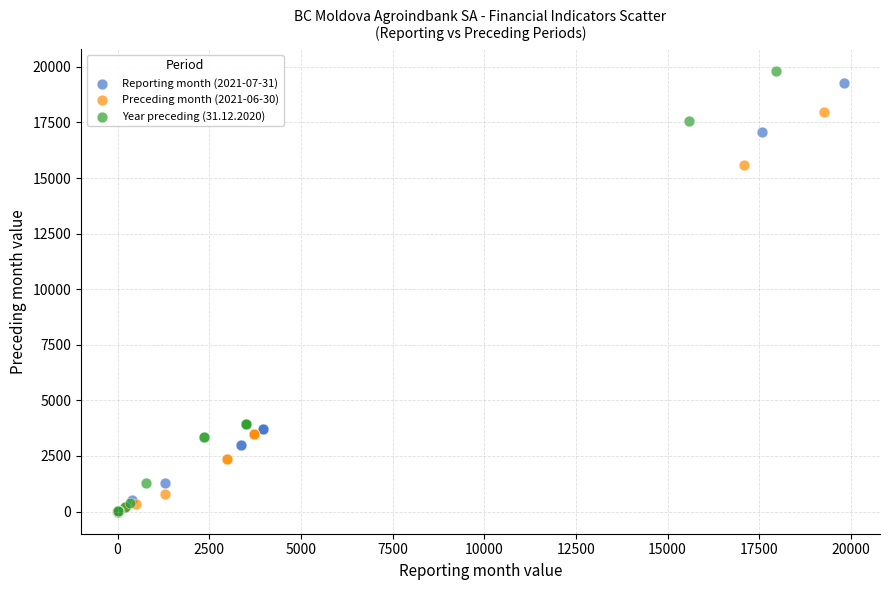

Which series has the largest Y range (max minus min)?

Year preceding (31.12.2020)